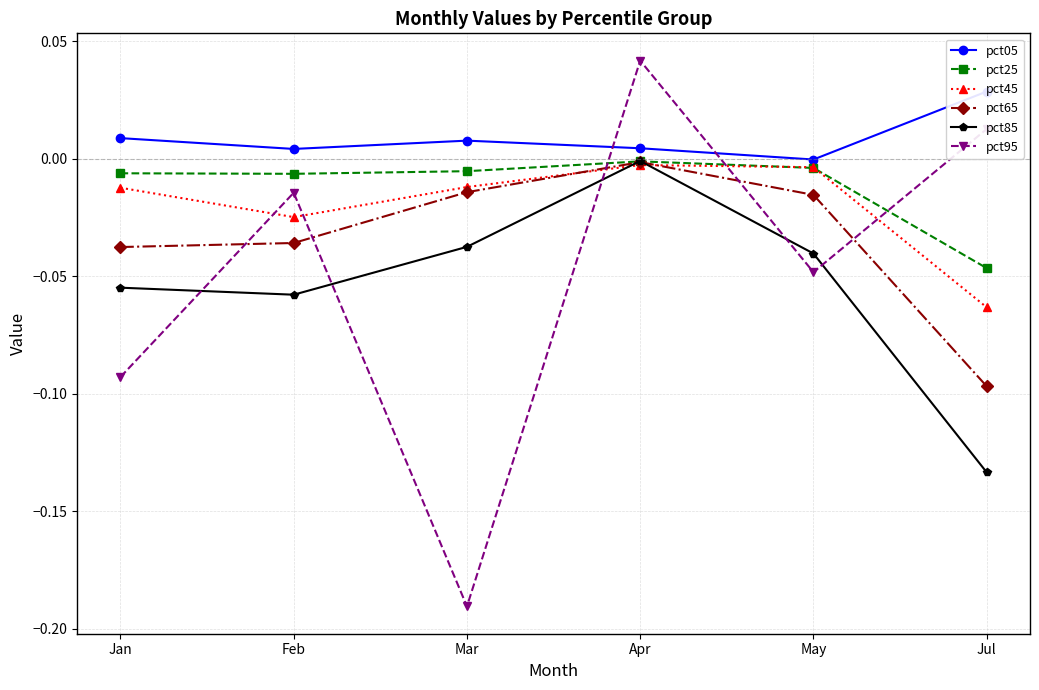

How many interior local peaks does the pct25 series have?

1